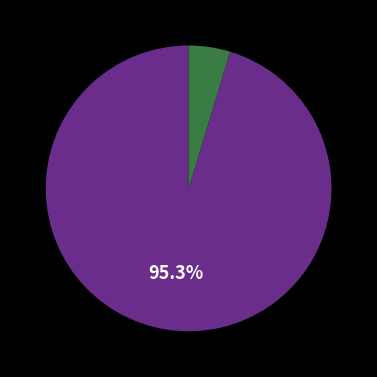

Is there any slice that represents more than half of the pie?

Yes